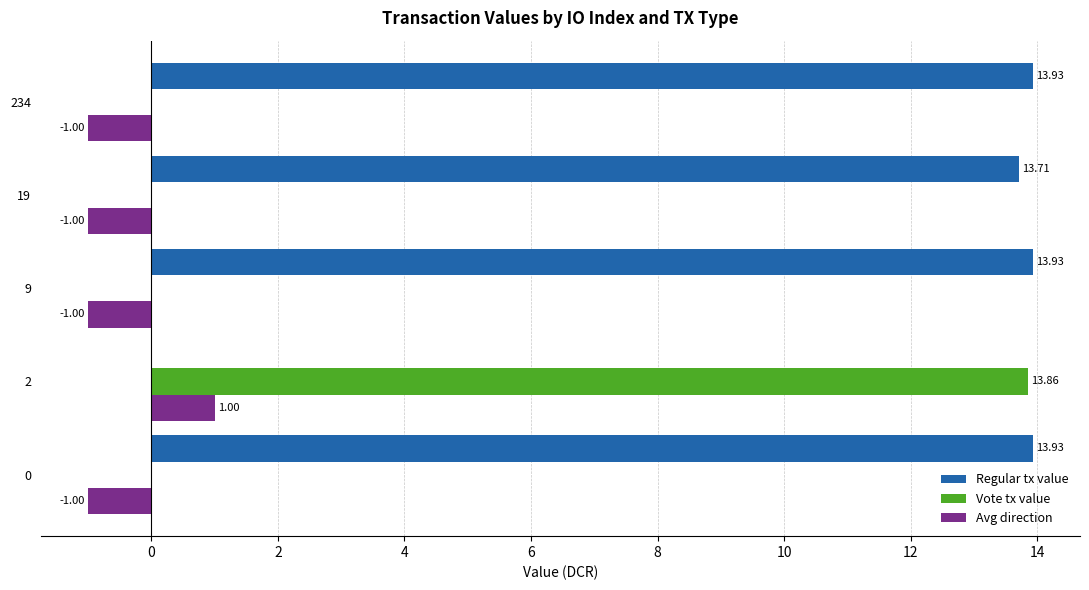

Which series has the largest total across all categories?

Regular tx value